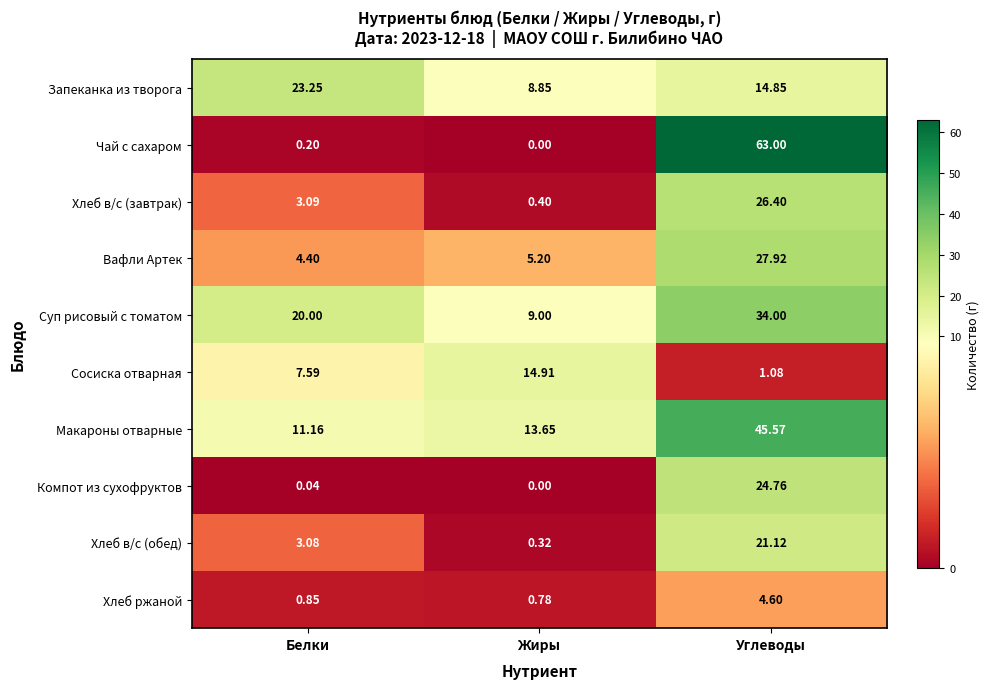

What is the difference between the highest and lowest values at Белки?

23.2